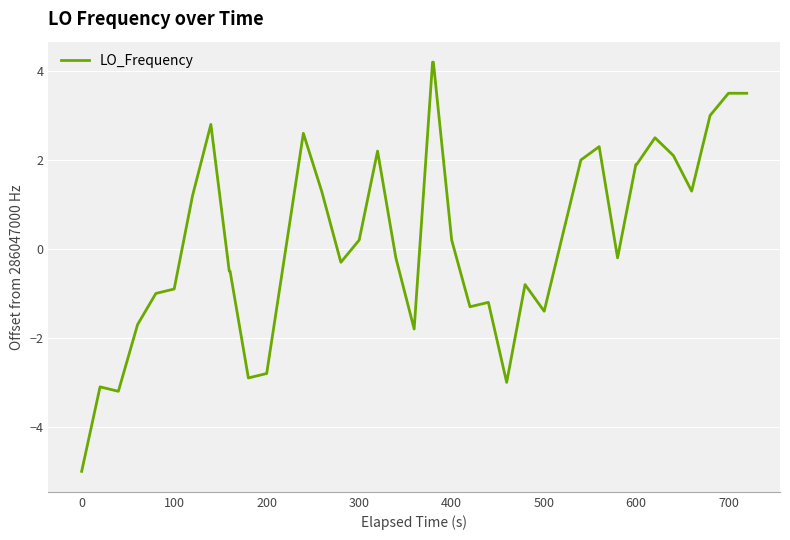

What is the maximum value shown in the chart?

4.2